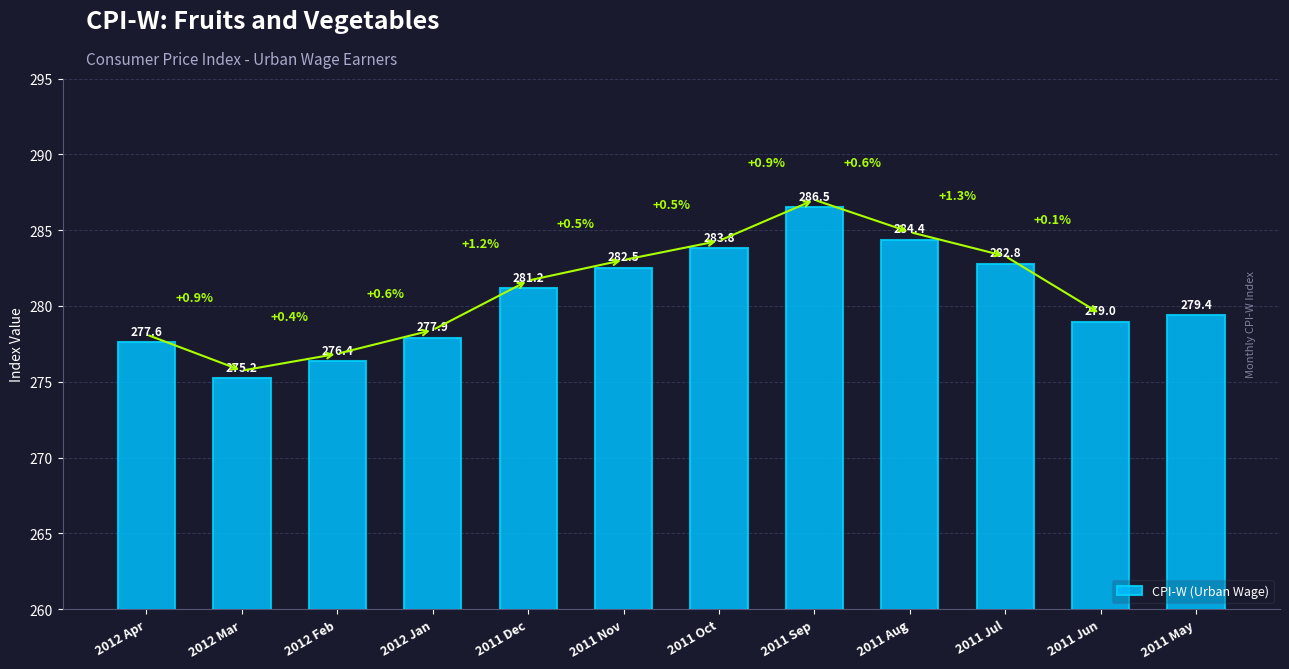

What is the difference between the second highest and second lowest values?

8.0